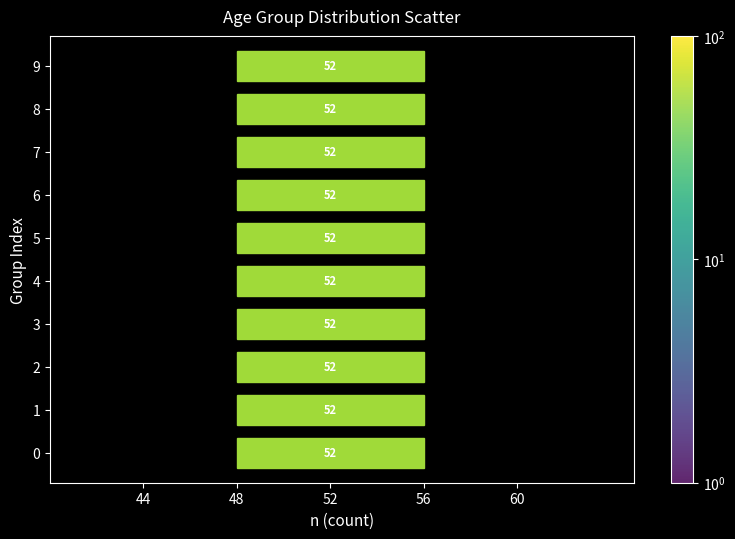

What Y value in the scatter plot is closest to 4?

4